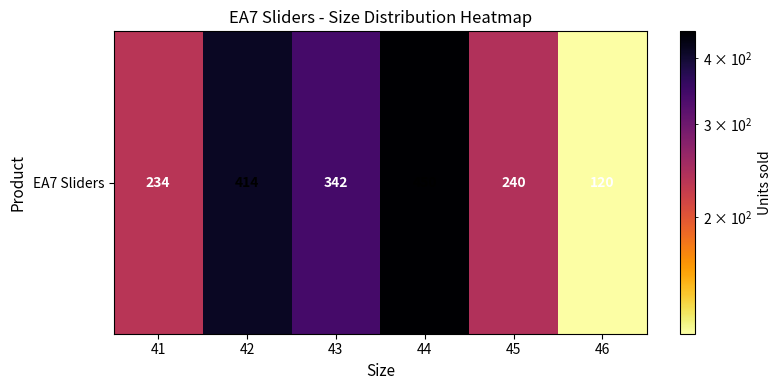

How many data points are above 342?

2